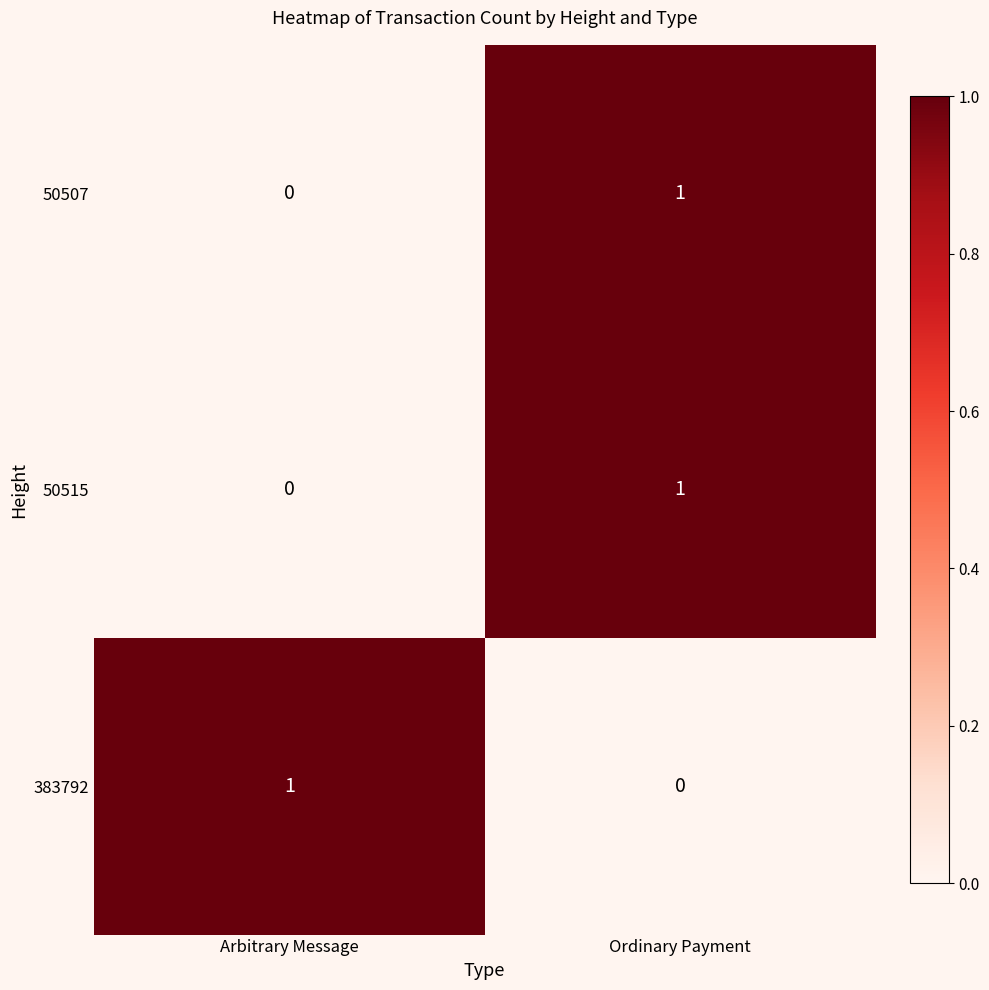

At which category is the sum across all series the highest?

Ordinary Payment